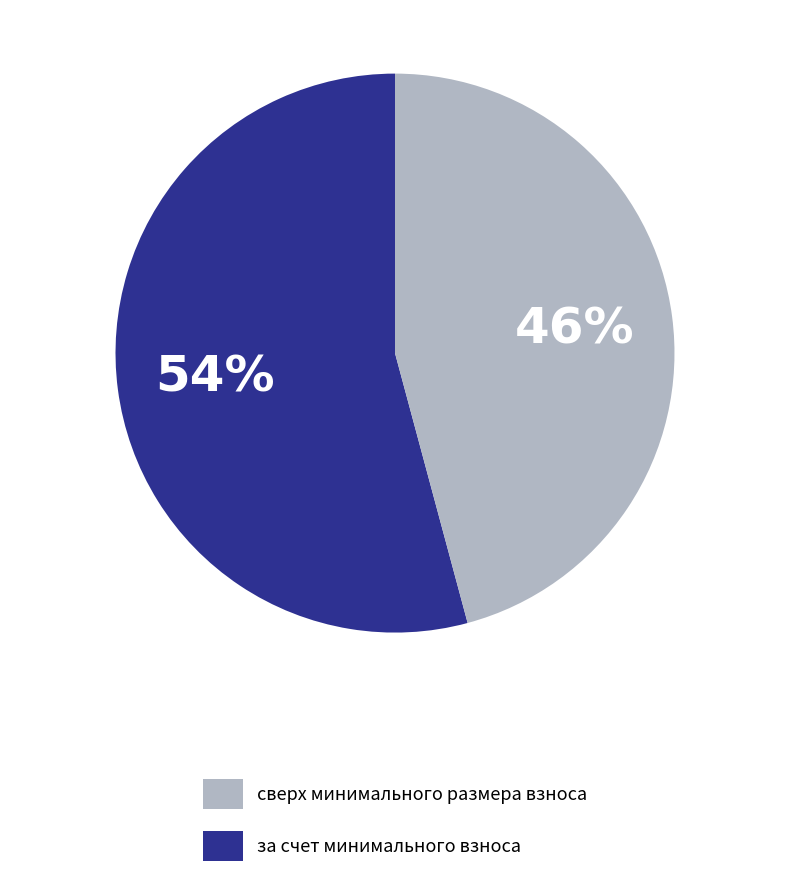

To the nearest percent, what is the average slice percentage?

50%